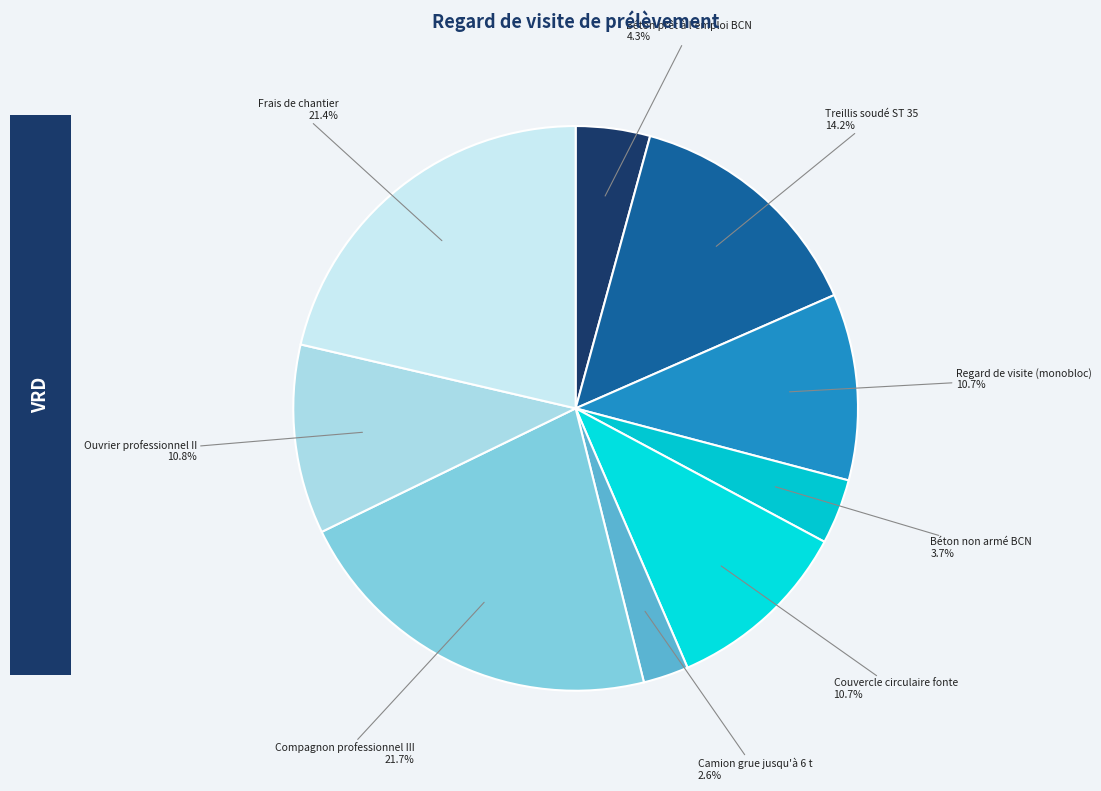

How many slices are in this pie chart?

9